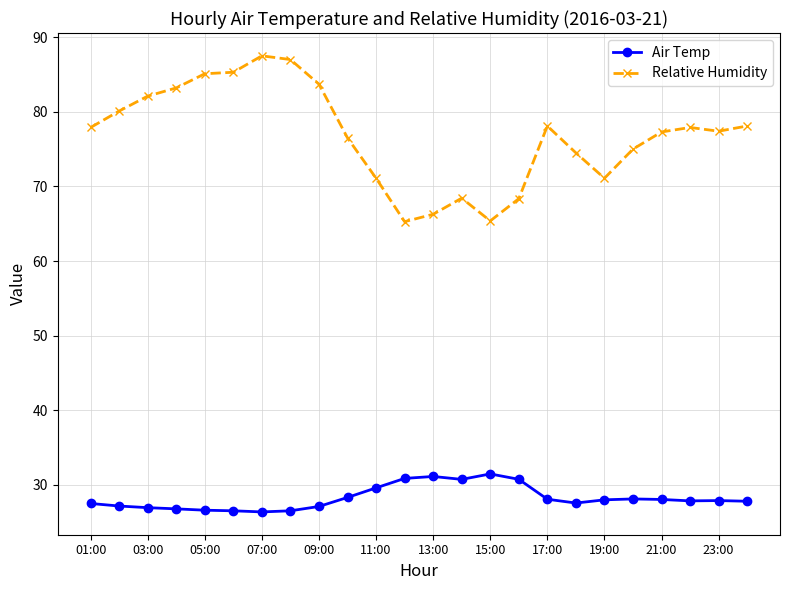

Rank the series by their average value, from highest to lowest.

Relative Humidity, Air Temp